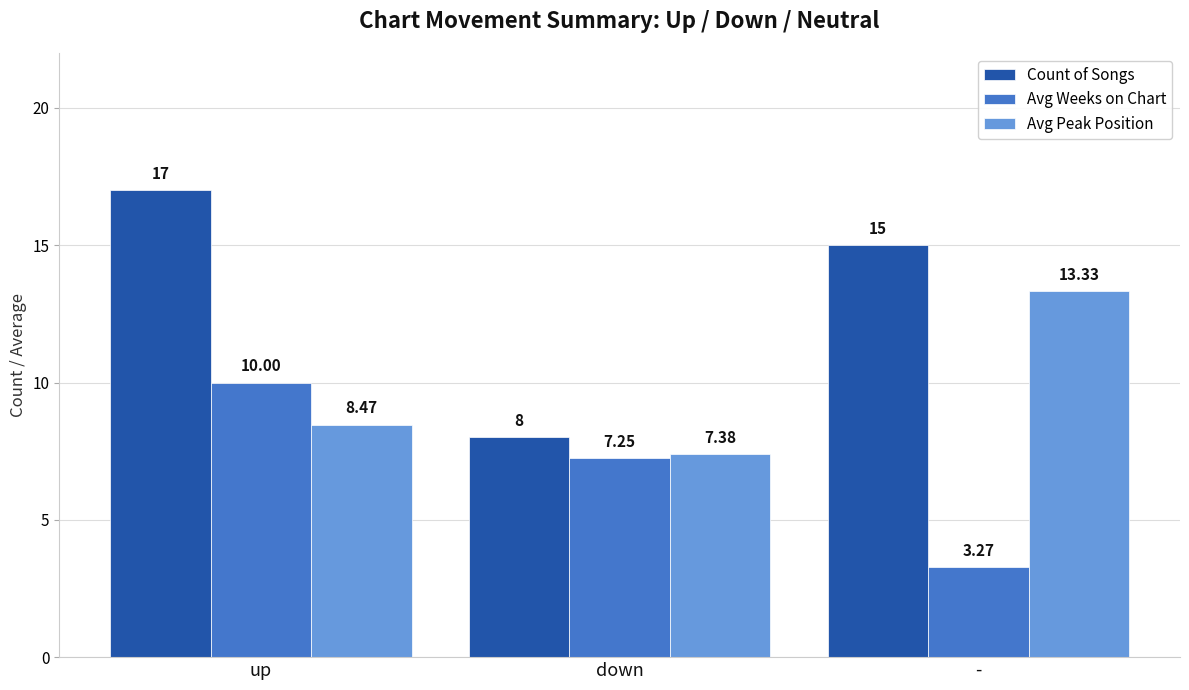

What is the maximum value for Count of Songs?

17.0